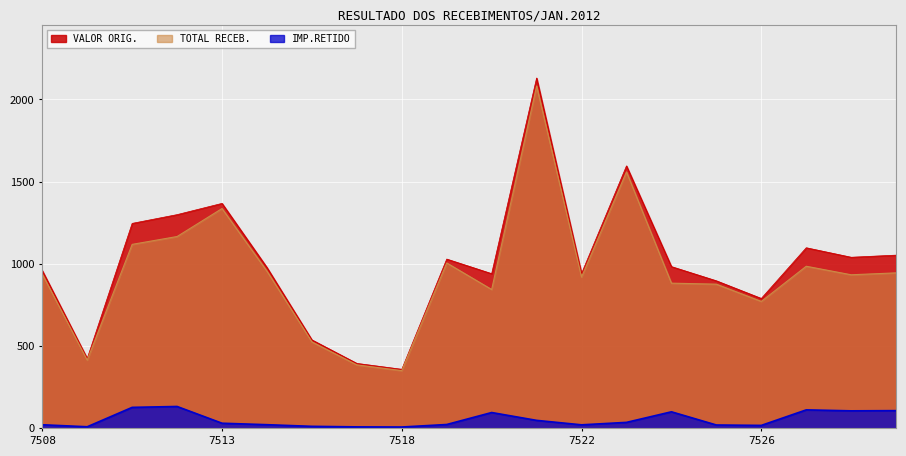

The TOTAL RECEB. series shows 1557.8 at 7529. True or false?

False